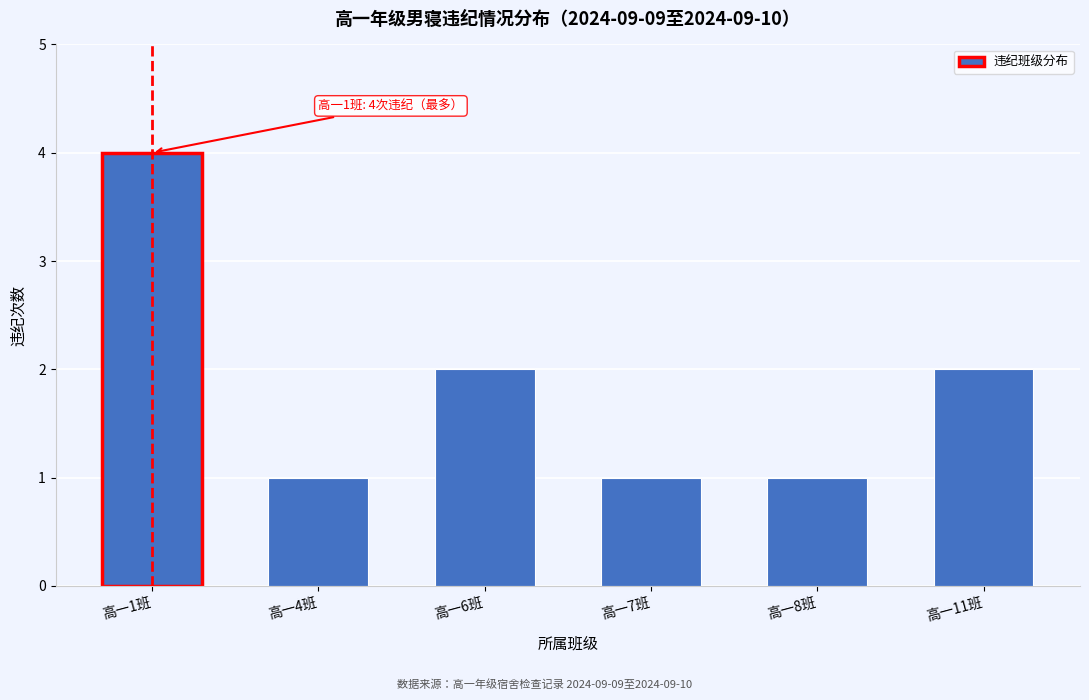

Reading left to right, list all the values displayed in this chart.

高一1班=4	高一4班=1	高一6班=2	高一7班=1	高一8班=1	高一11班=2